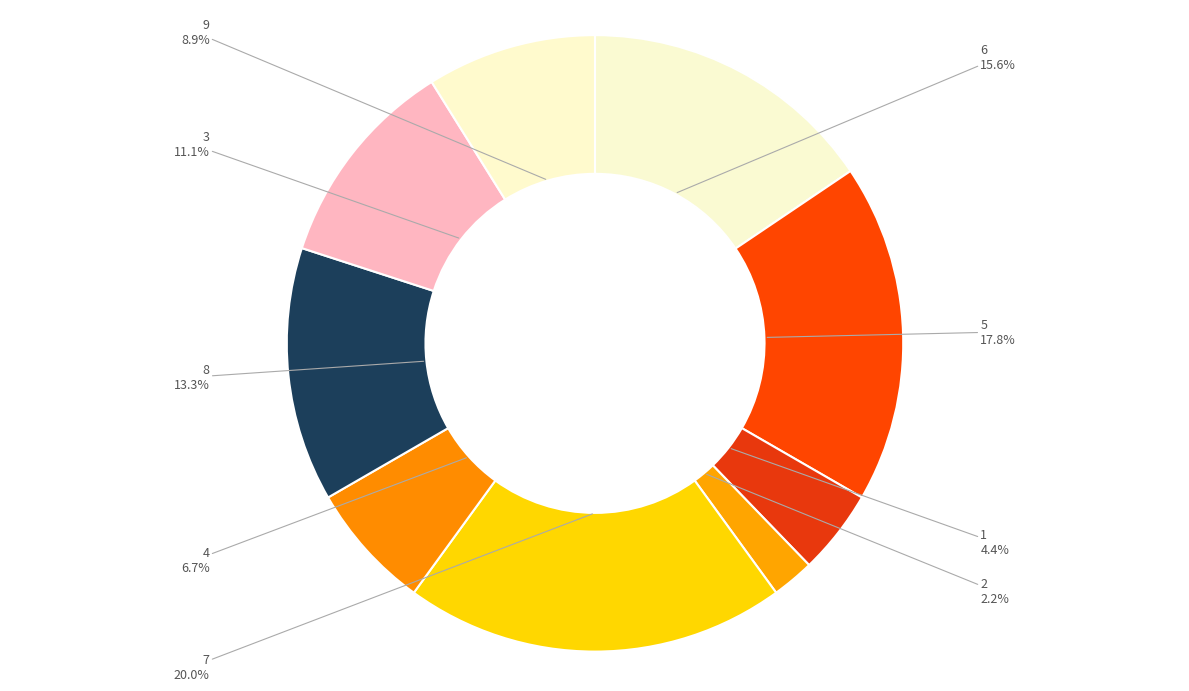

True or false: 3 accounts for 11% of the total.

True